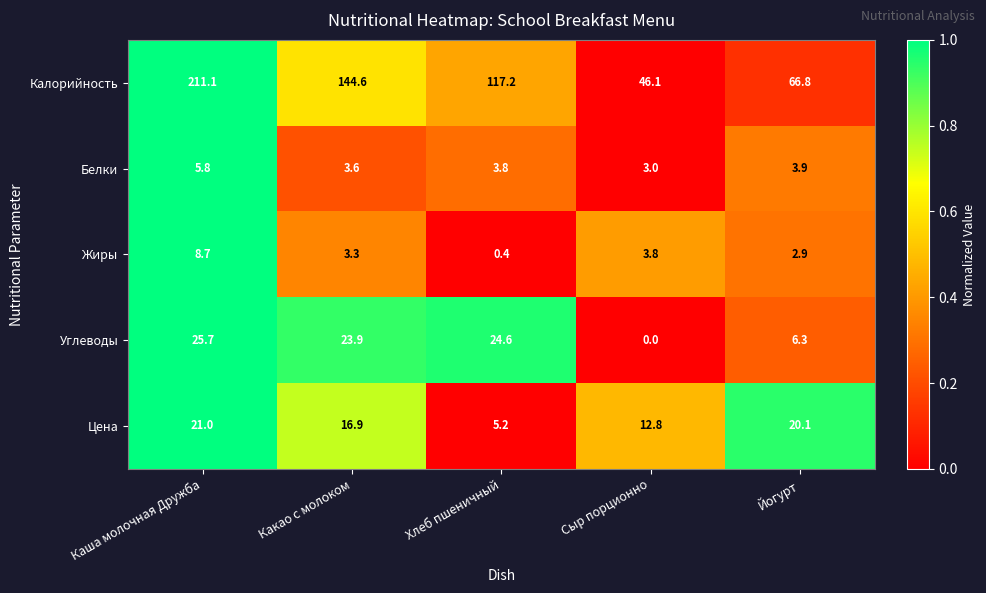

Between Какао с молоком and Йогурт, which series saw the biggest shift?

Калорийность